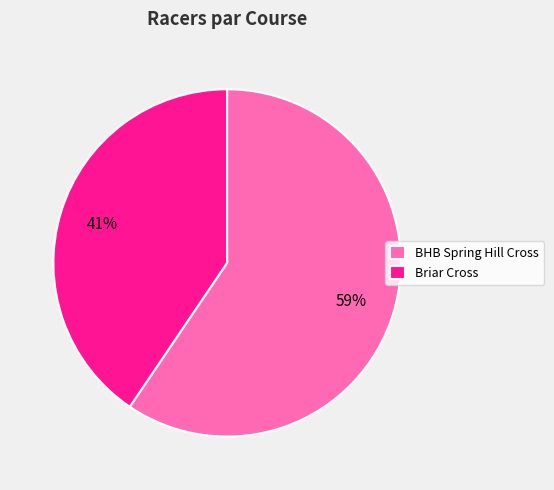

To the nearest percent, what portion does Briar Cross represent?

41%